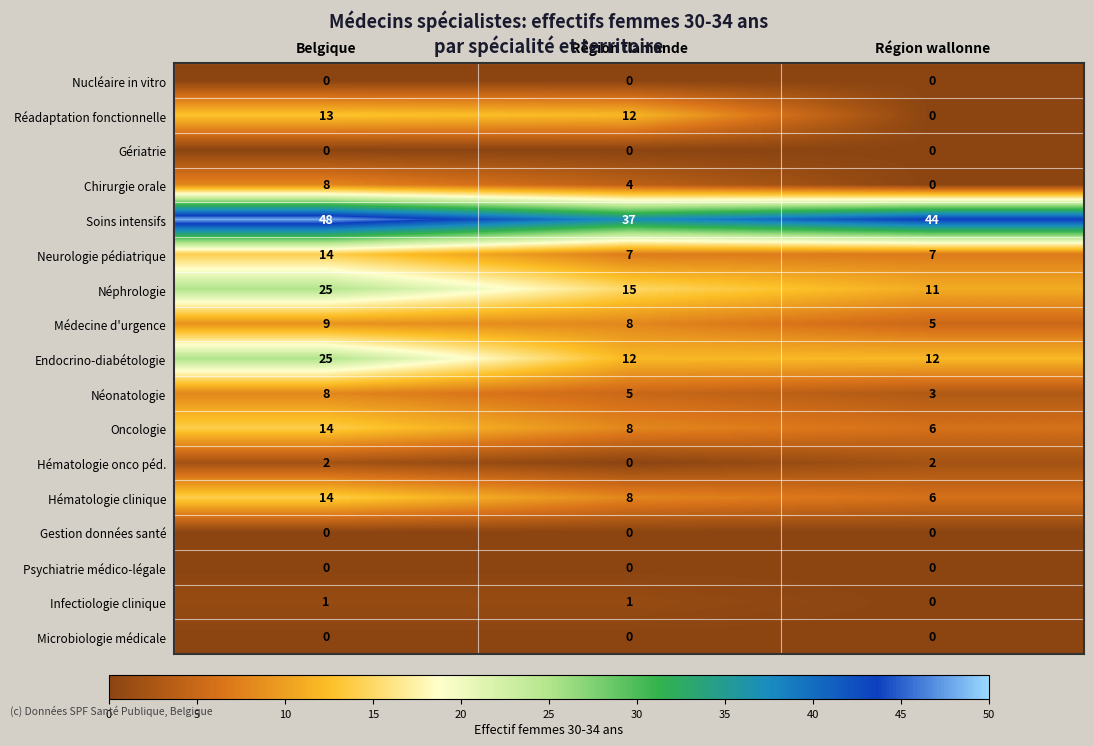

Which label corresponds to the largest value in the chart?

Belgique